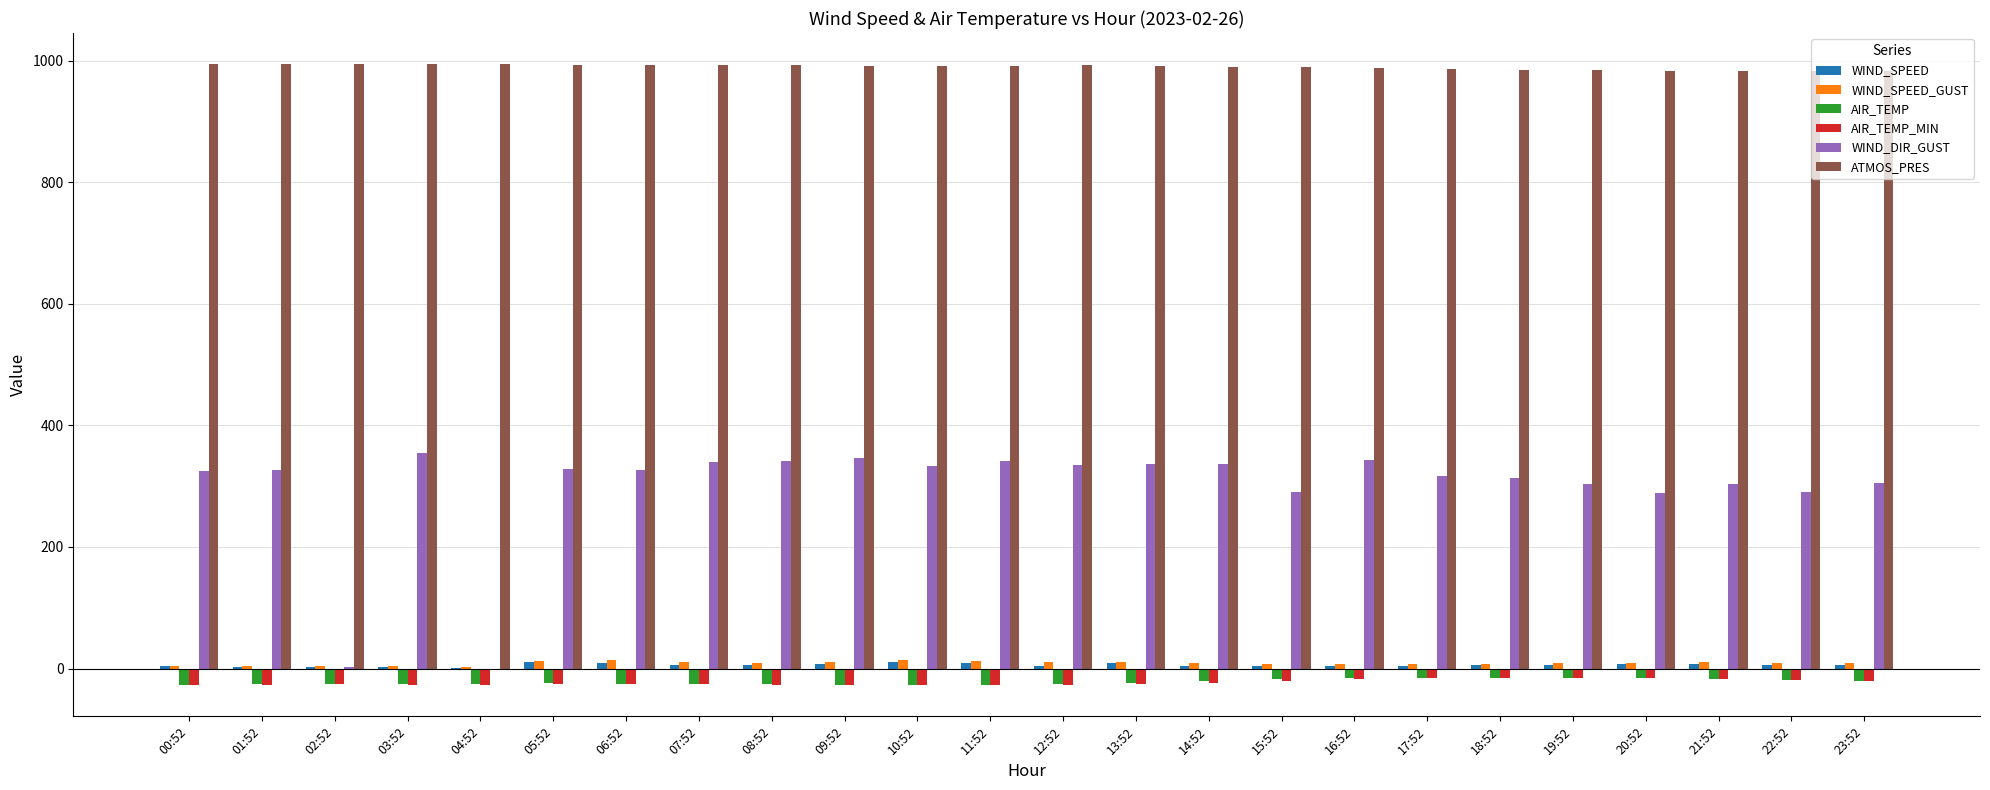

The value of ATMOS_PRES at 17:52 is 1505.2. True or false?

False